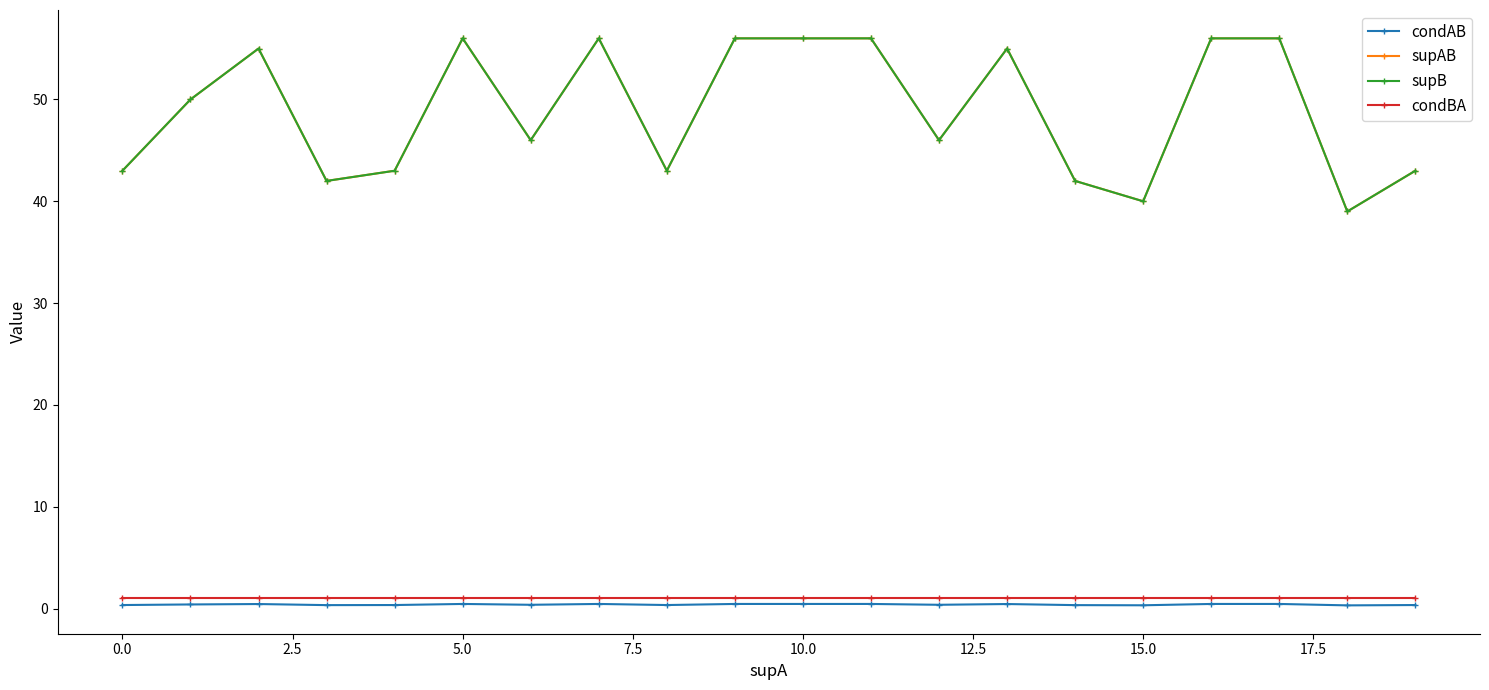

Is this an area chart (filled region under the line)?

No